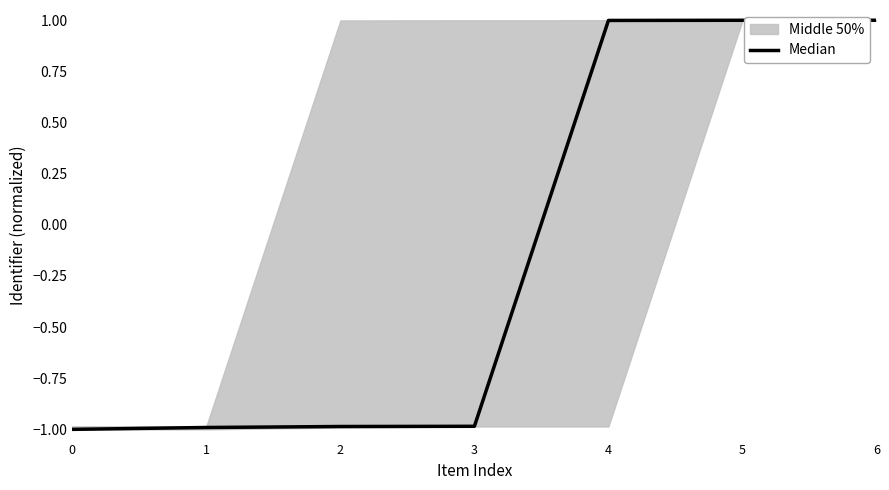

True or false: the data has more than 0 interior local peaks.

False